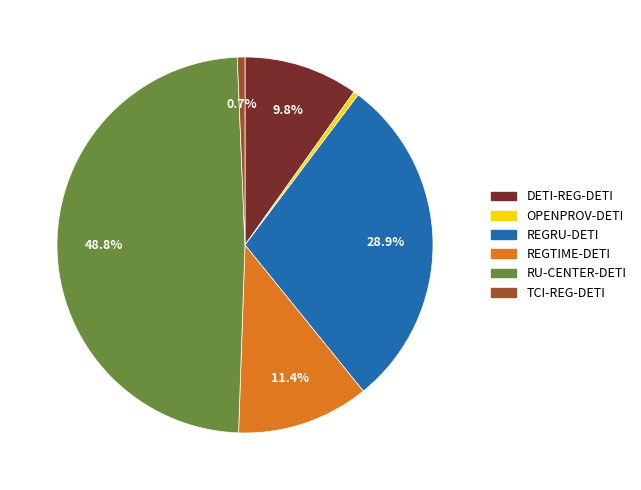

To the nearest percent, what is the difference between the DETI-REG-DETI and TCI-REG-DETI slice percentages?

9%